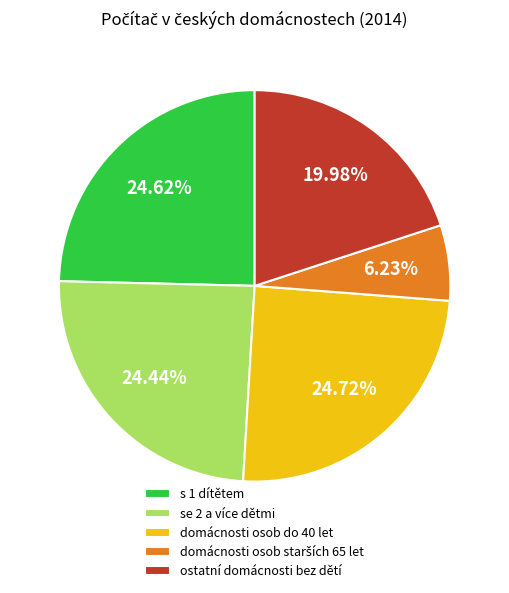

Do ostatní domácnosti bez dětí and s 1 dítětem together represent more than half of the pie?

No